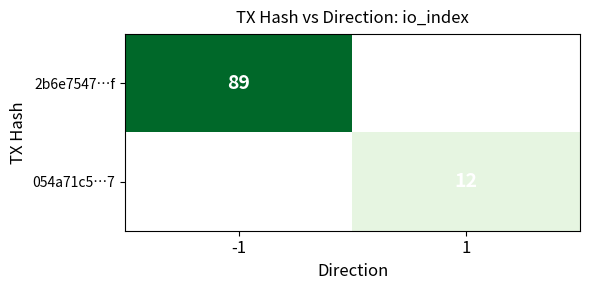

The value of 054a71c5…7 at 1 is 6. True or false?

False